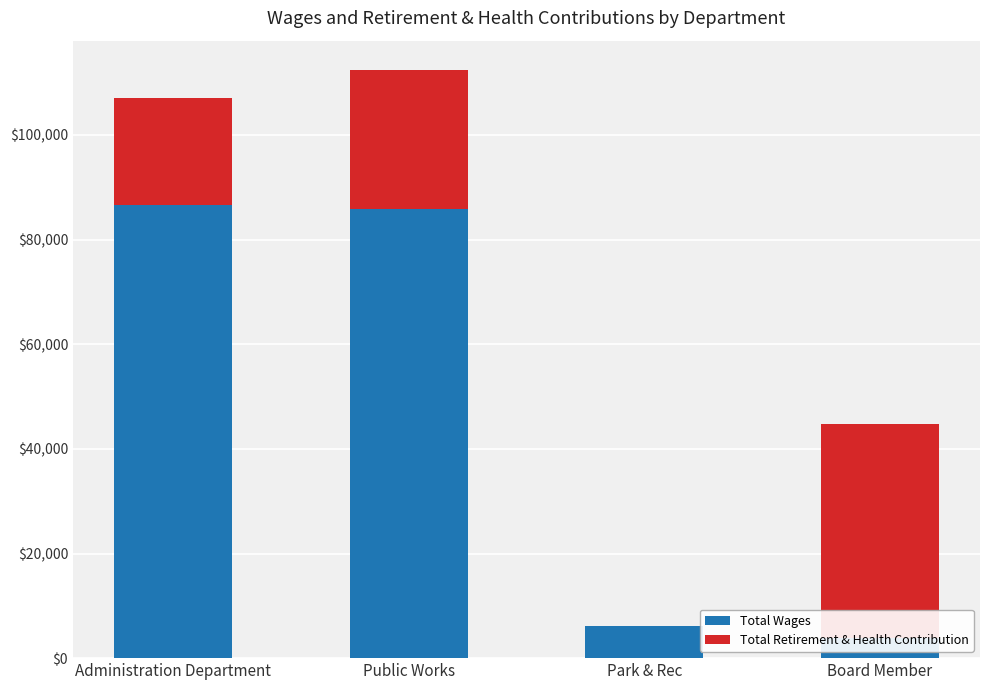

Reading right to left, list all the values displayed in this chart.

Total Wages: Board Member=3800	Park & Rec=6128	Public Works=85905	Administration Department=86691
Total Retirement & Health Contribution: Board Member=41037	Park & Rec=80	Public Works=26495	Administration Department=20361